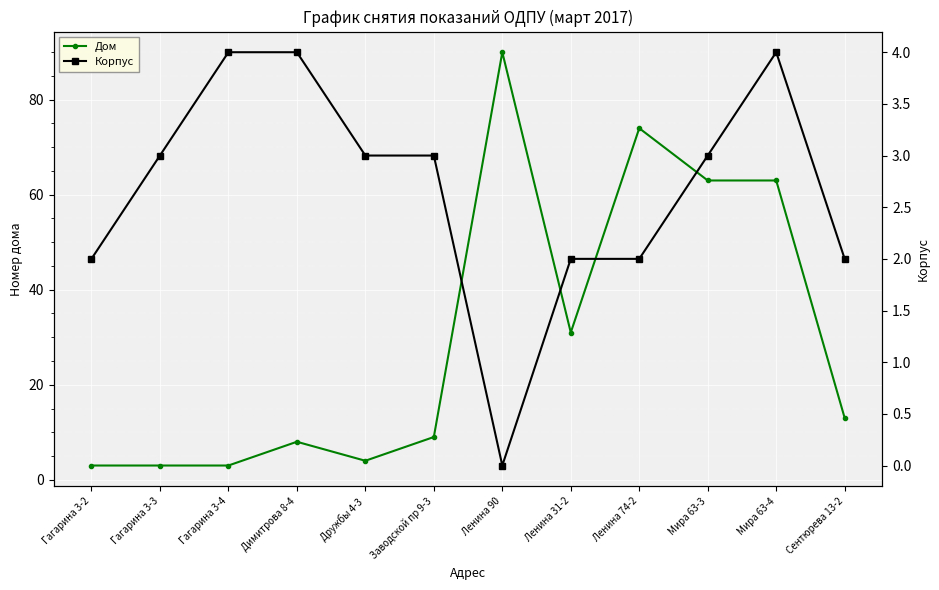

Count the number of categories in the chart.

12